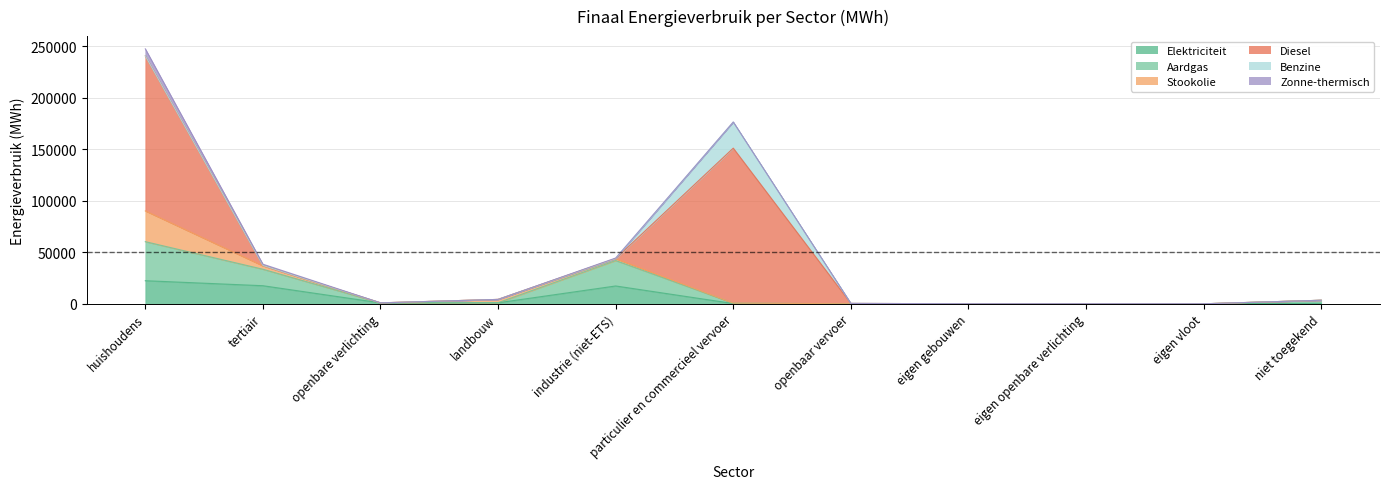

What is the label of the 3rd point from the right?

eigen openbare verlichting